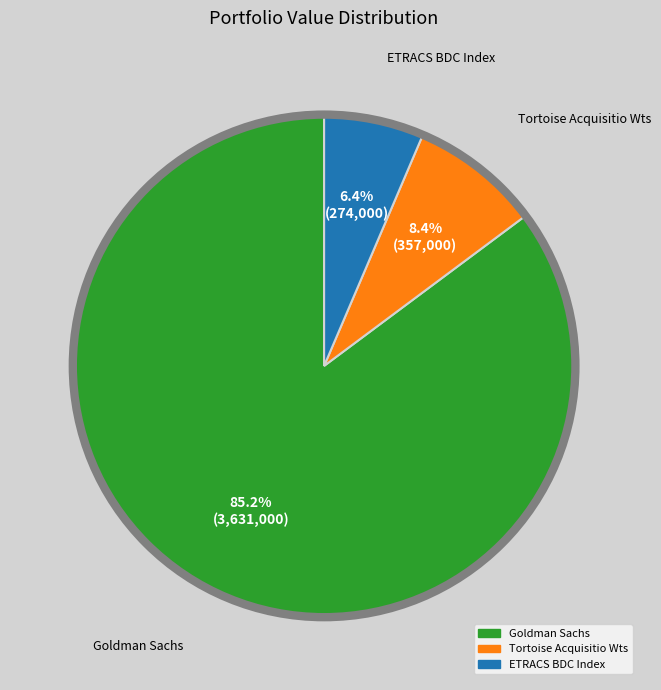

Rank the categories by value from highest to lowest.

Goldman Sachs, Tortoise Acquisitio Wts, ETRACS BDC Index